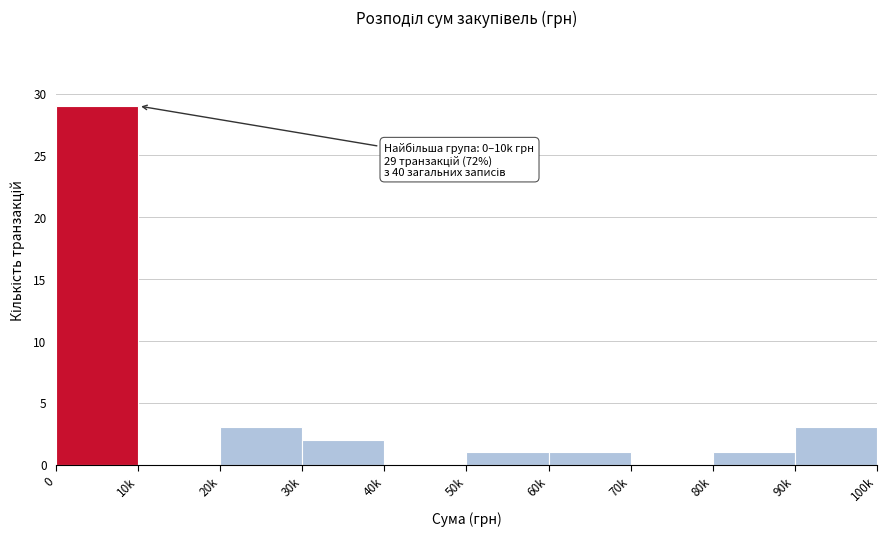

Reading left to right, transcribe all the data shown in this chart.

0=29	10k=0	20k=3	30k=2	40k=0	50k=1	60k=1	70k=0	80k=1	90k=3